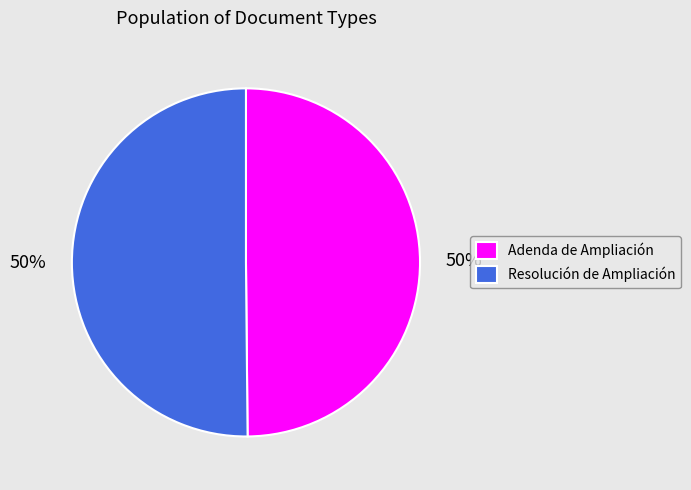

How many slices are in this pie chart?

2